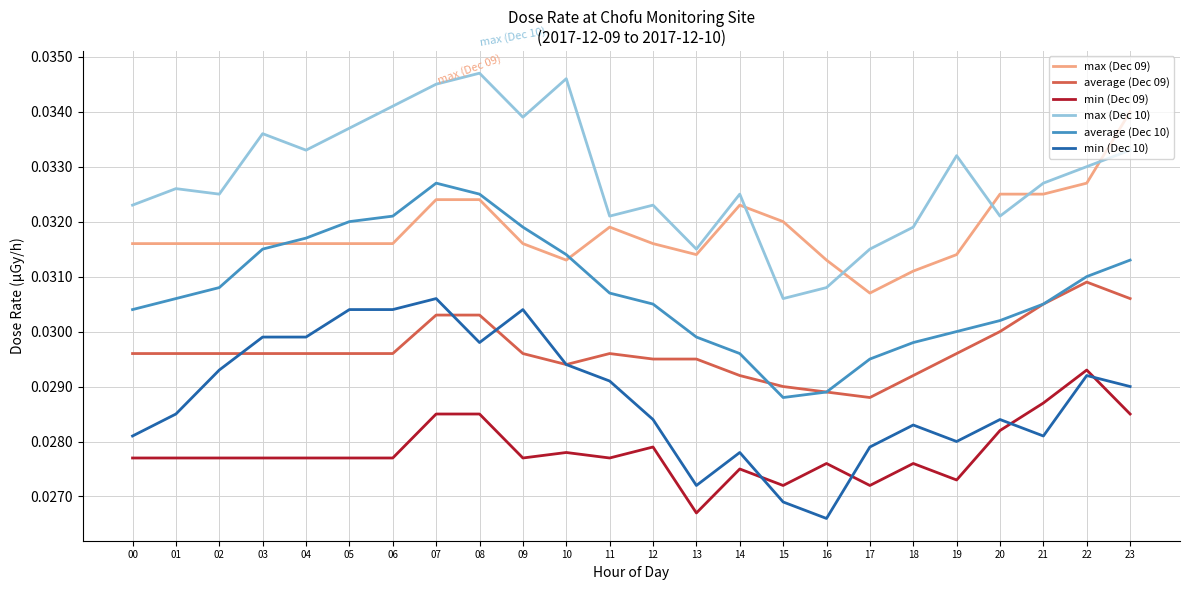

Which series has the largest total across all categories?

max (Dec 10)